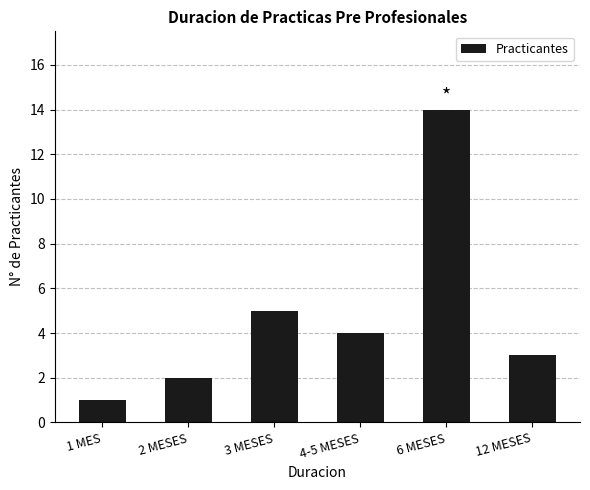

What is the value of the 5th bar from the left?

14